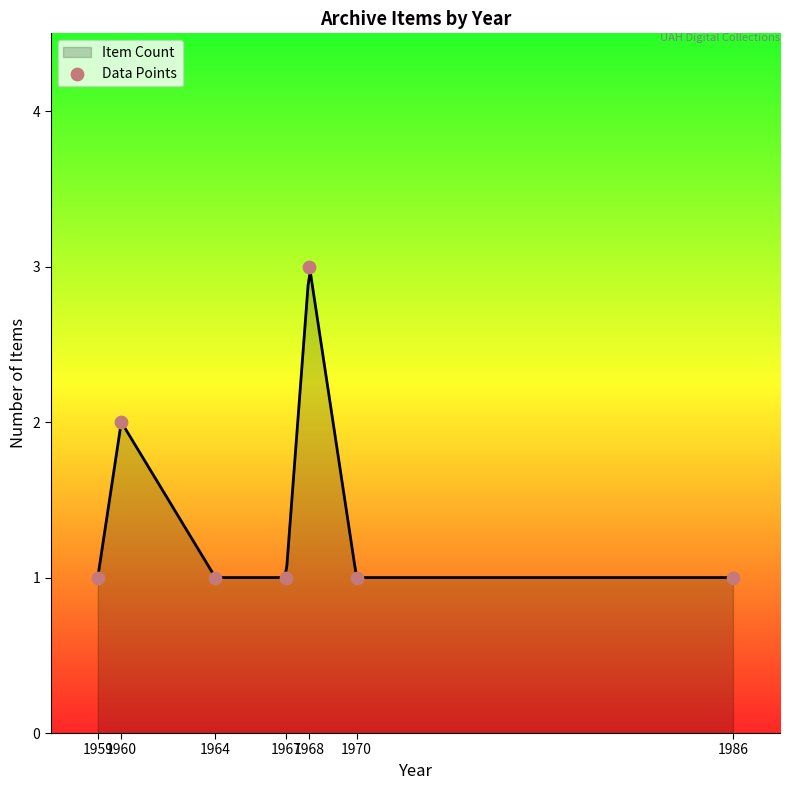

Which has a higher value, 1964 or 1968?

1968